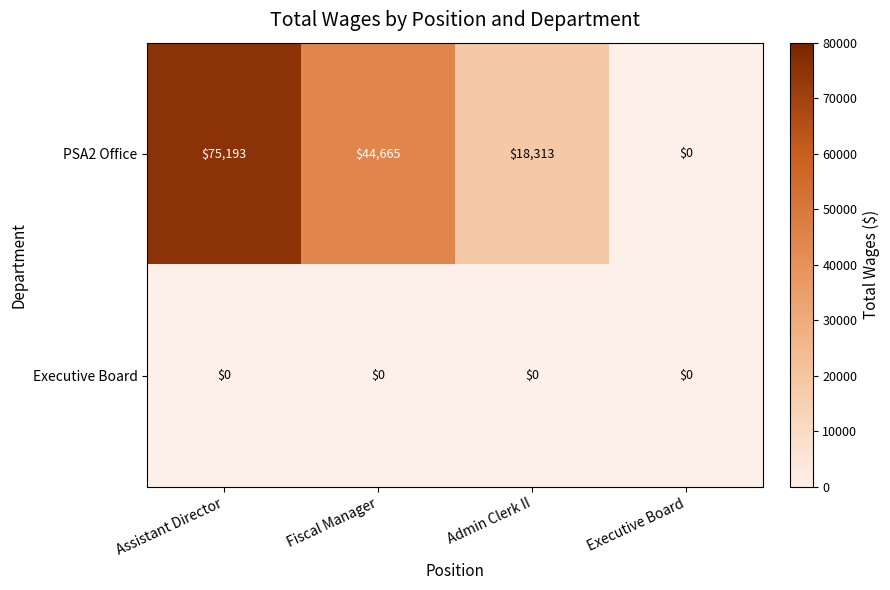

Reading left to right, transcribe all the data shown in this chart.

PSA2 Office: 75193	44665	18313	0
Executive Board: 0	0	0	0